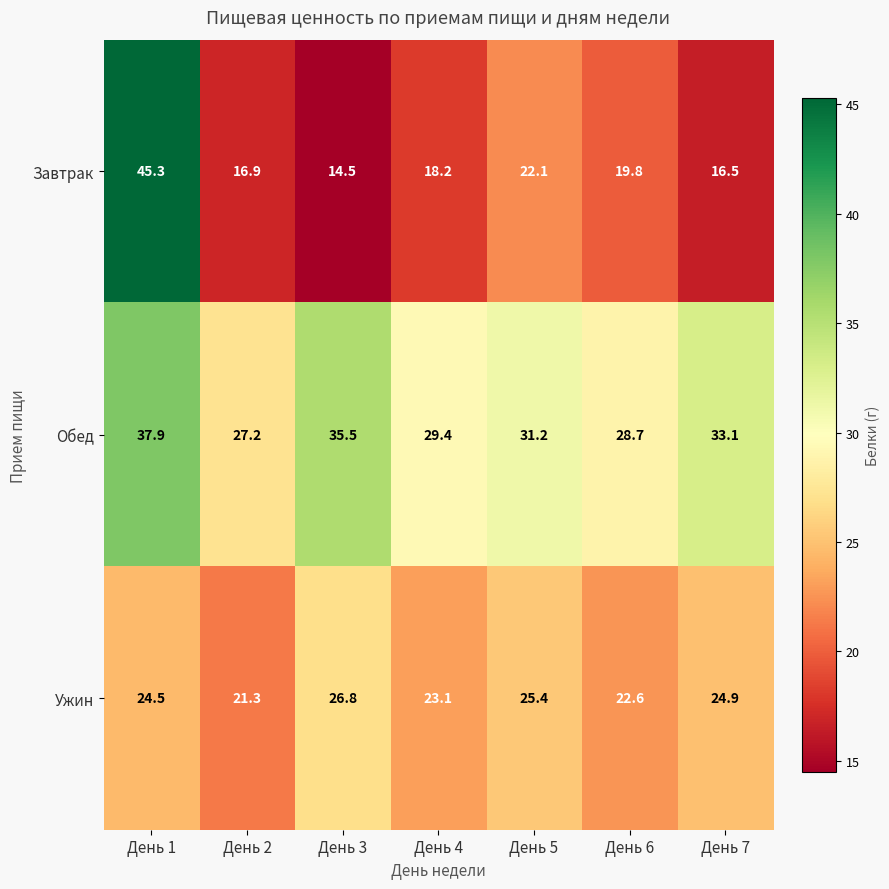

What is the smallest value displayed?

14.5